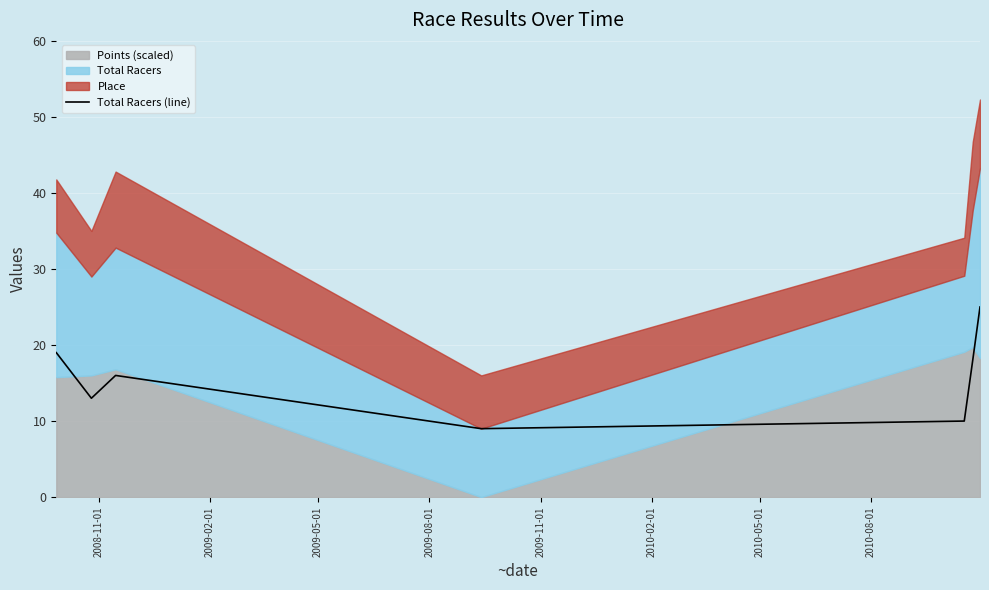

What is the difference between the maximum and minimum values?

16